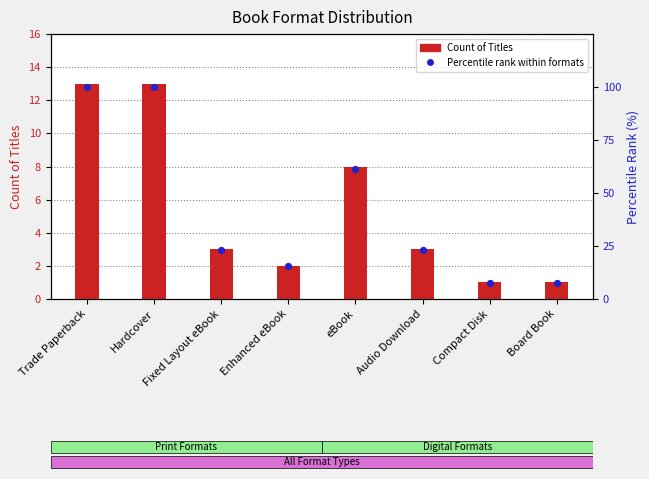

What are all the series names shown in the legend?

Count of Titles, Percentile rank within formats